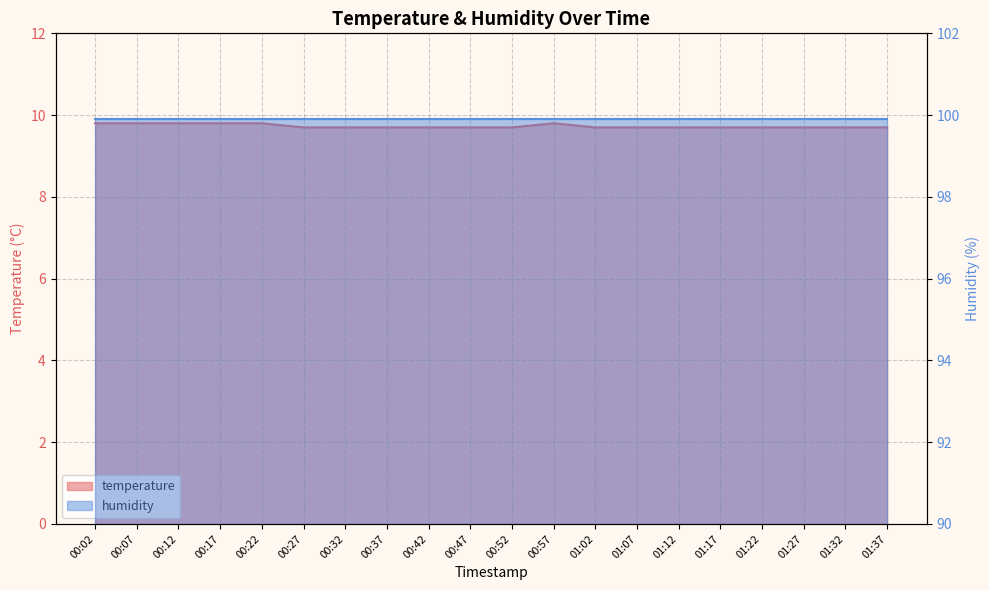

Does the chart have visible grid lines?

Yes